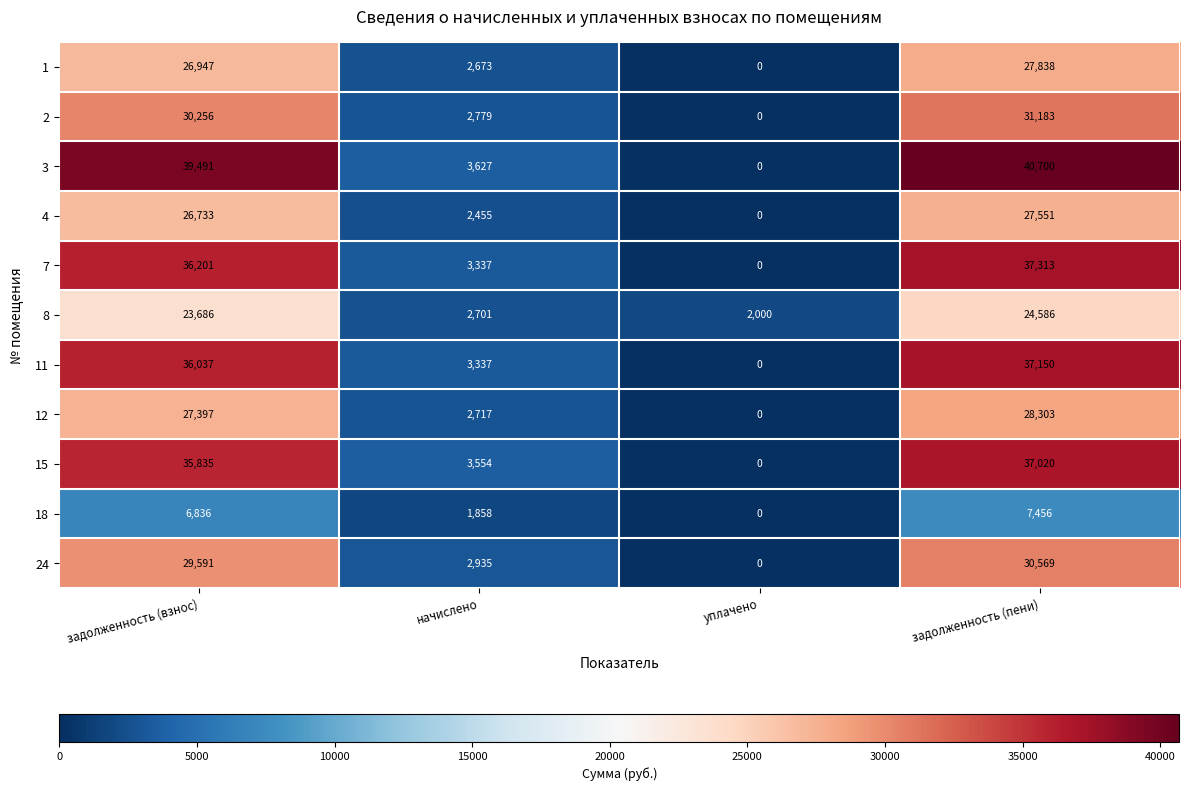

What is the difference between the 11 values at начислено and задолженность (взнос)?

32700